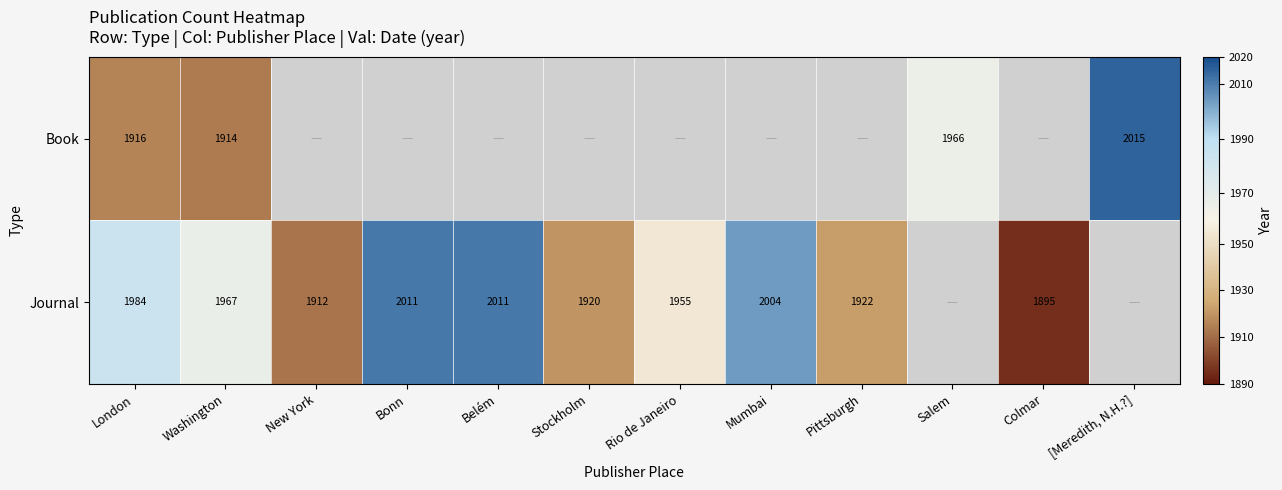

What is the difference between the highest and lowest values at London?

68